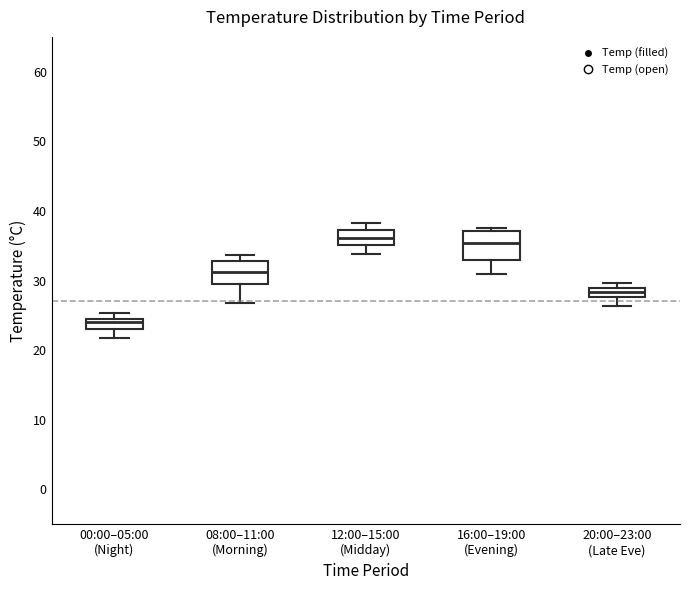

Where is the lower edge of the box for 16:00–19:00 (Evening) on the y-axis? The values are not printed on the chart, so give them approximately, as read against the axis.

33